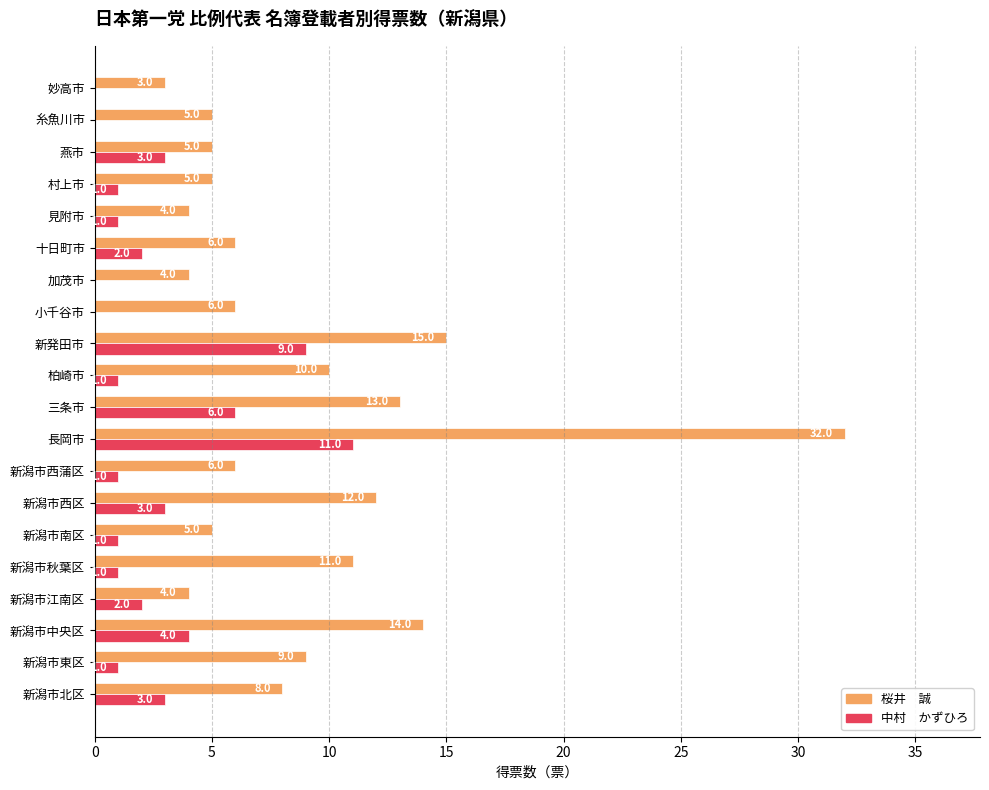

What is the greatest value displayed?

32